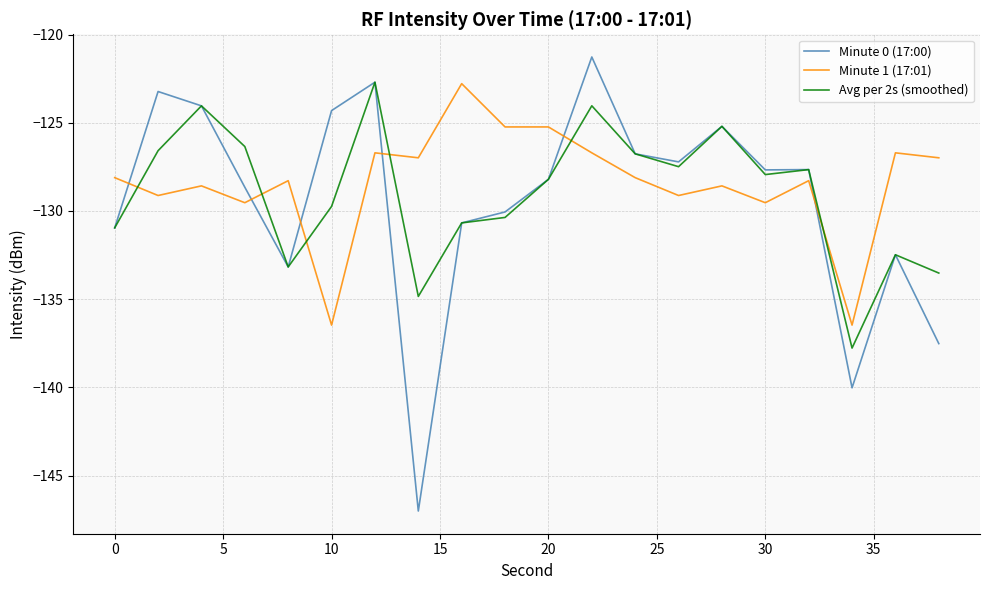

Which series ends up on top after the final intersection of Minute 0 (17:00) and Minute 1 (17:01)?

Minute 1 (17:01)